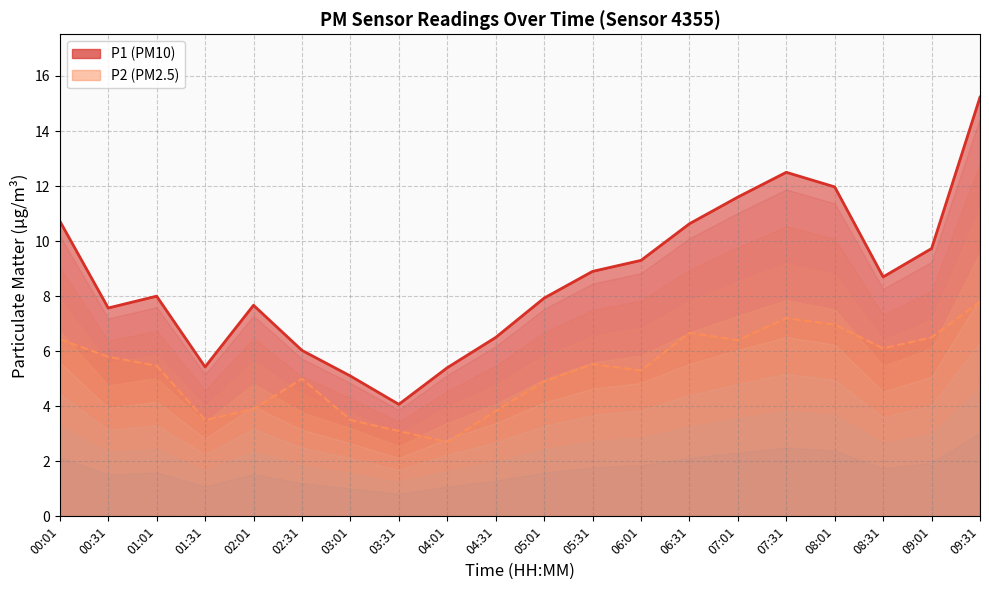

What is the sum of the P1 values at 08:31 and 00:01?

19.4